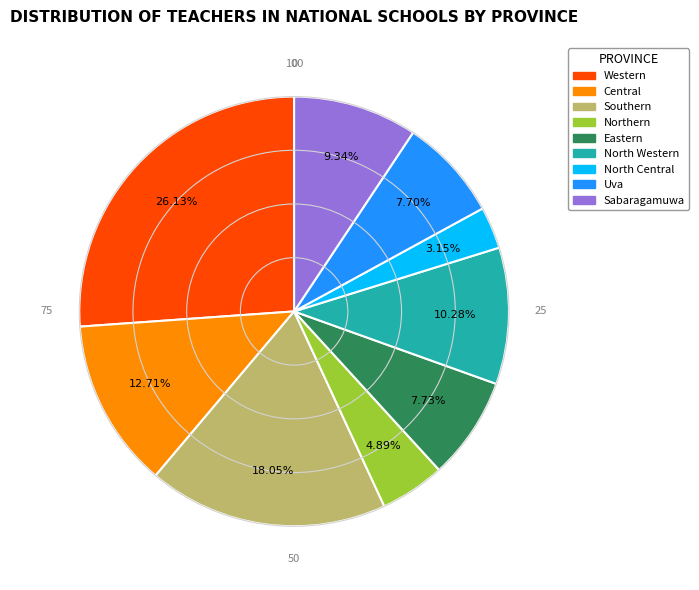

Which category has the smallest portion of the pie?

North Central